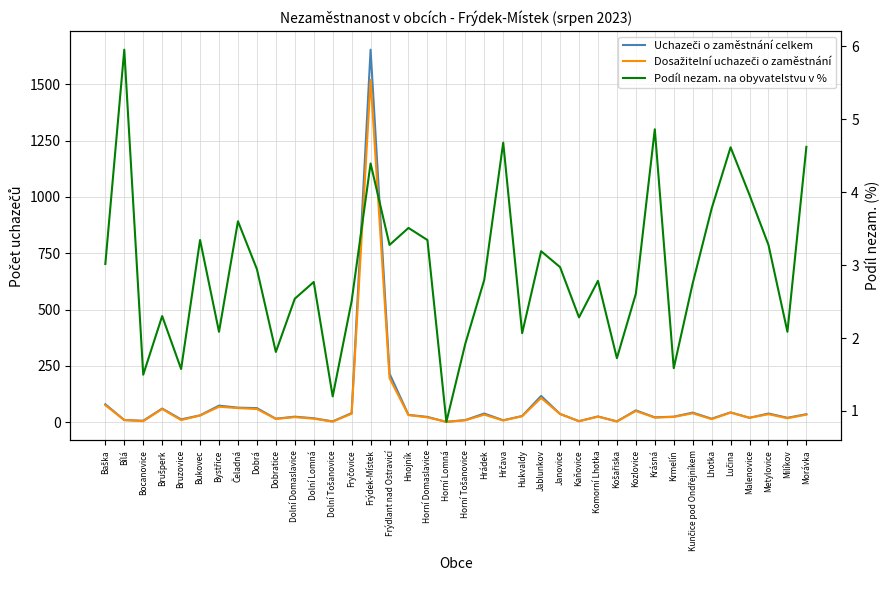

Which category has the highest value in the Podíl nezam. na obyvatelstvu v % series?

Bílá